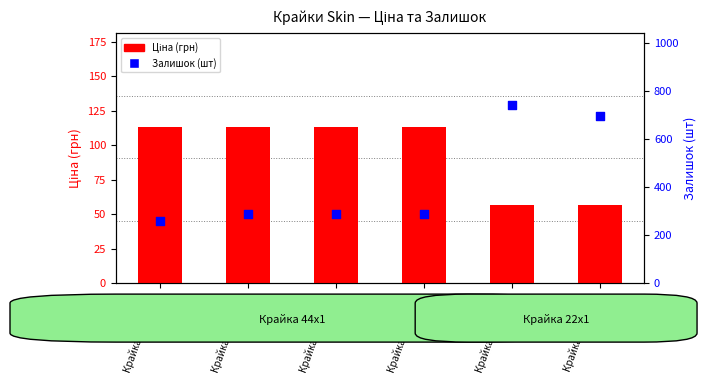

Which series has the widest spread of Y values?

Залишок (шт)